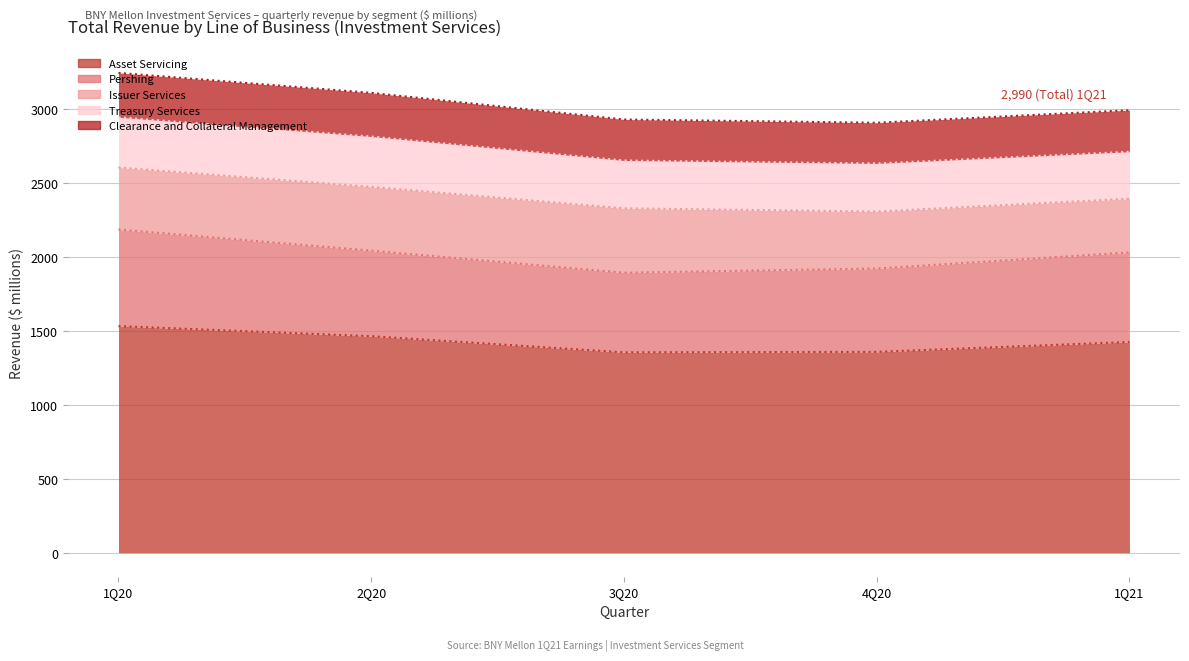

Where is the first local maximum for Treasury Services?

2Q20